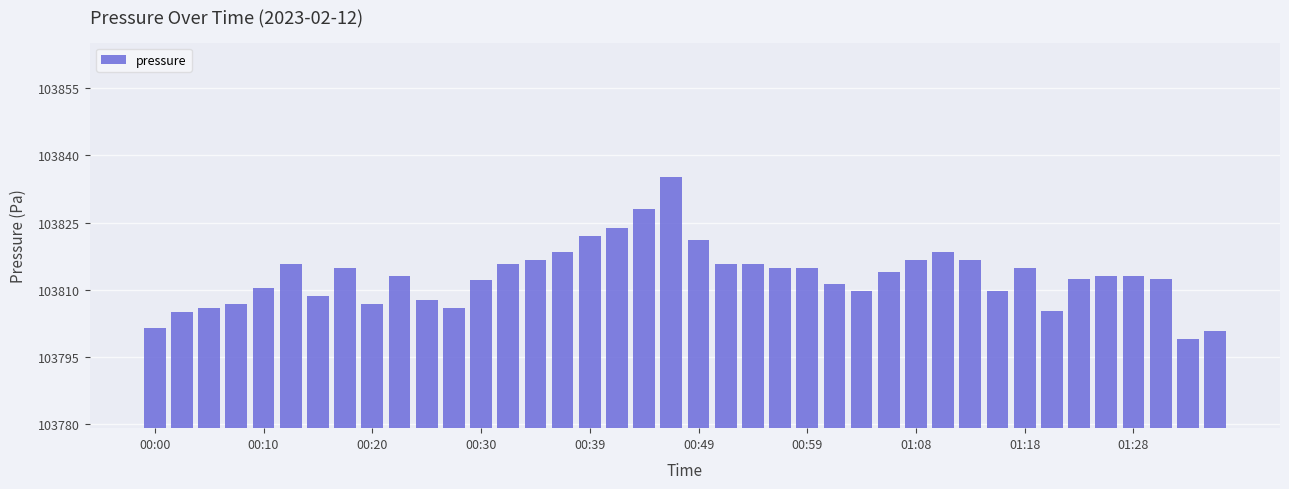

What is the difference between the maximum and minimum values?

36.0